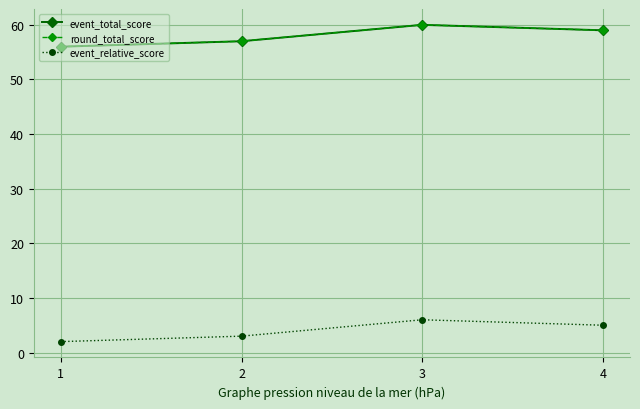

Is this an area chart (filled region under the line)?

No